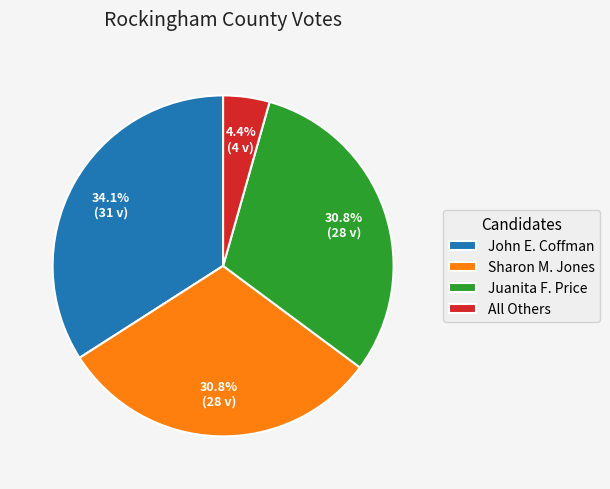

What percentage do Sharon M. Jones and Juanita F. Price together represent?

61.5%